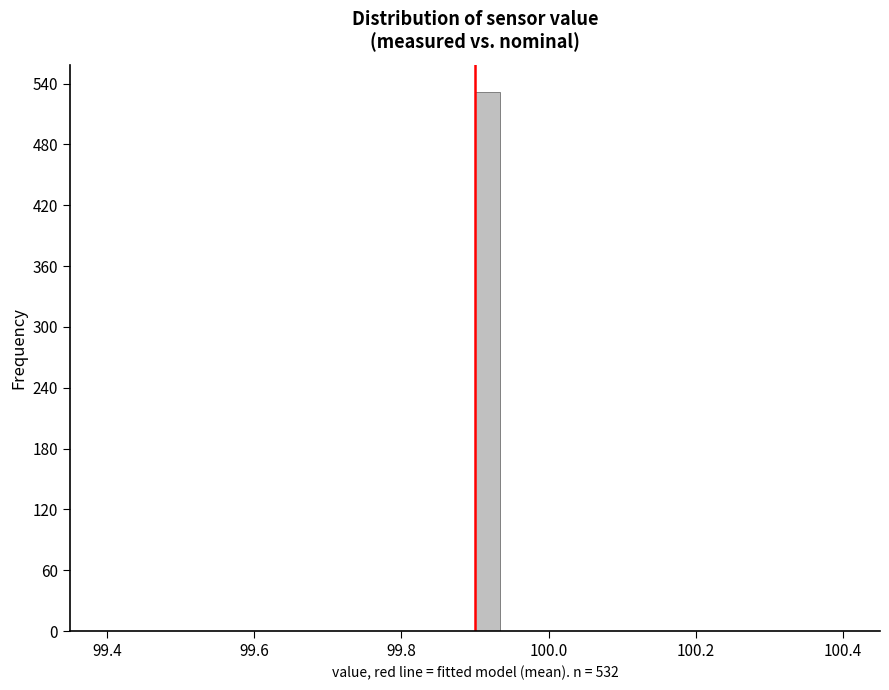

Around what value on the x-axis is the tallest bar? Give the approximate position of its centre, as read against the axis.

99.92